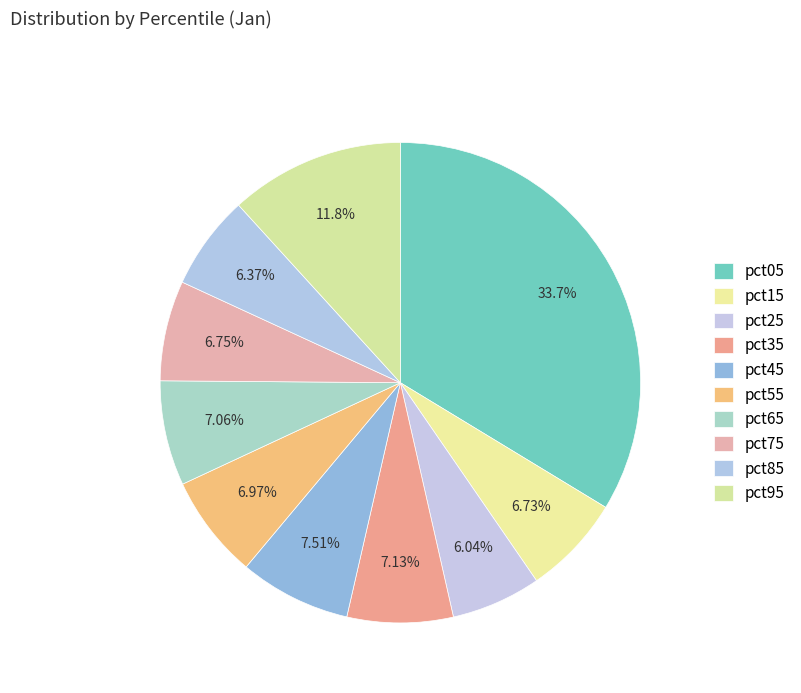

How many slices are in this pie chart?

10